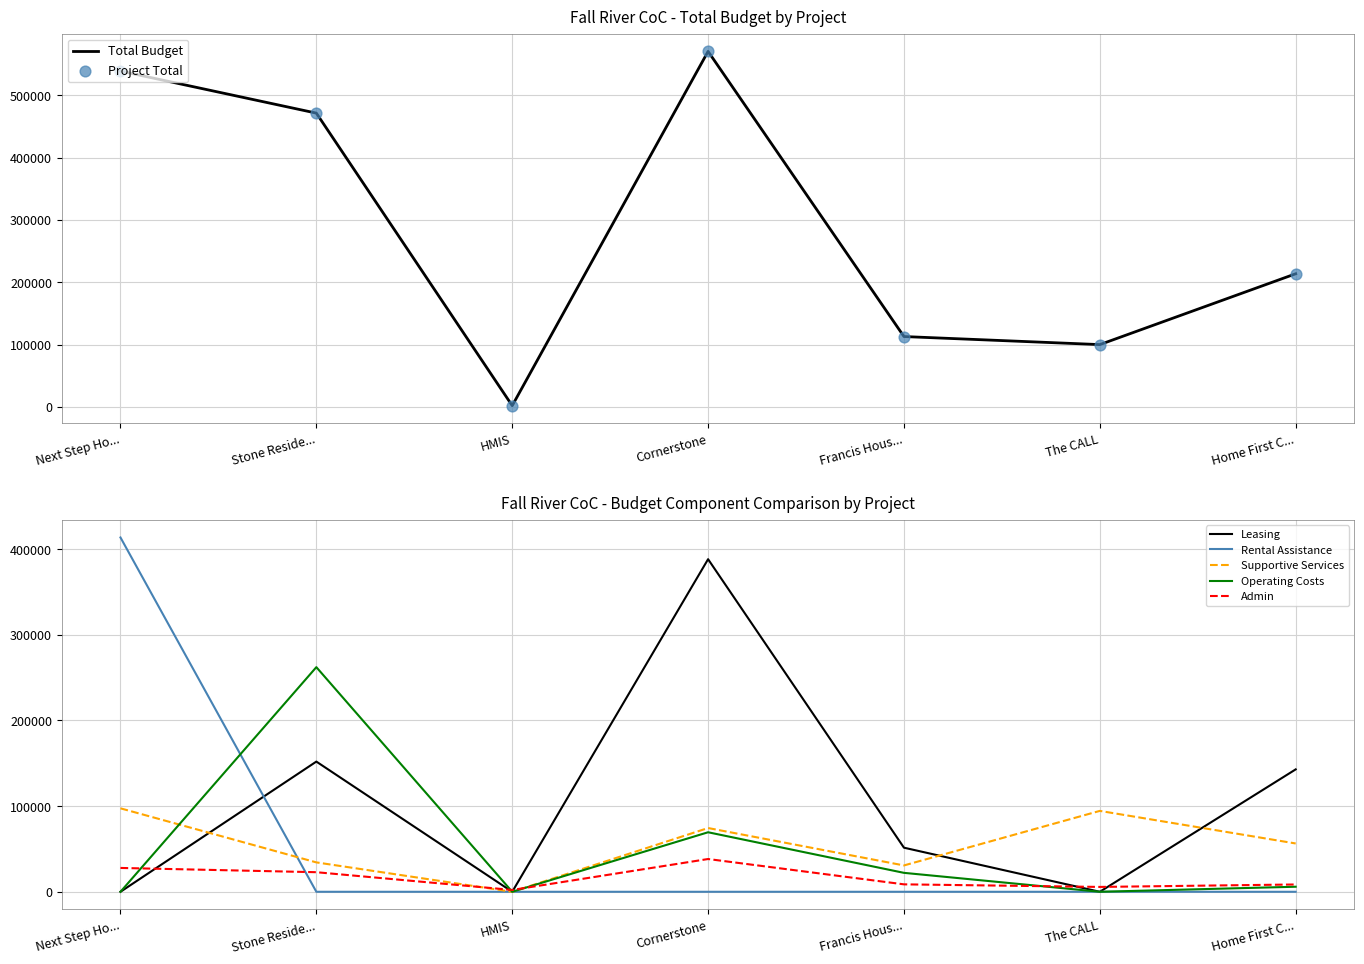

Is the value of Leasing at Francis Hous... greater than the value of Admin at Home First C...?

Yes